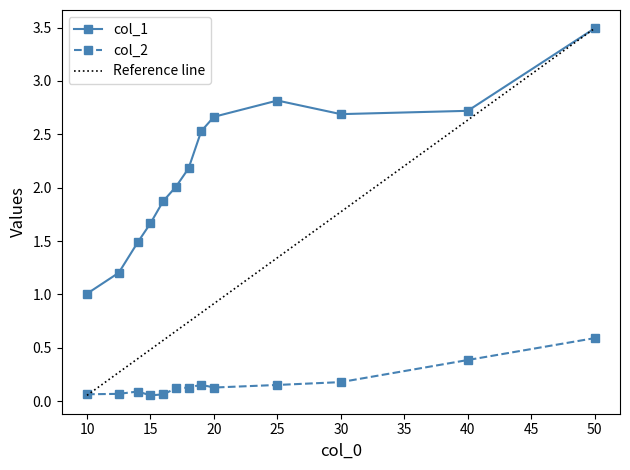

Is this an area chart (filled region under the line)?

No